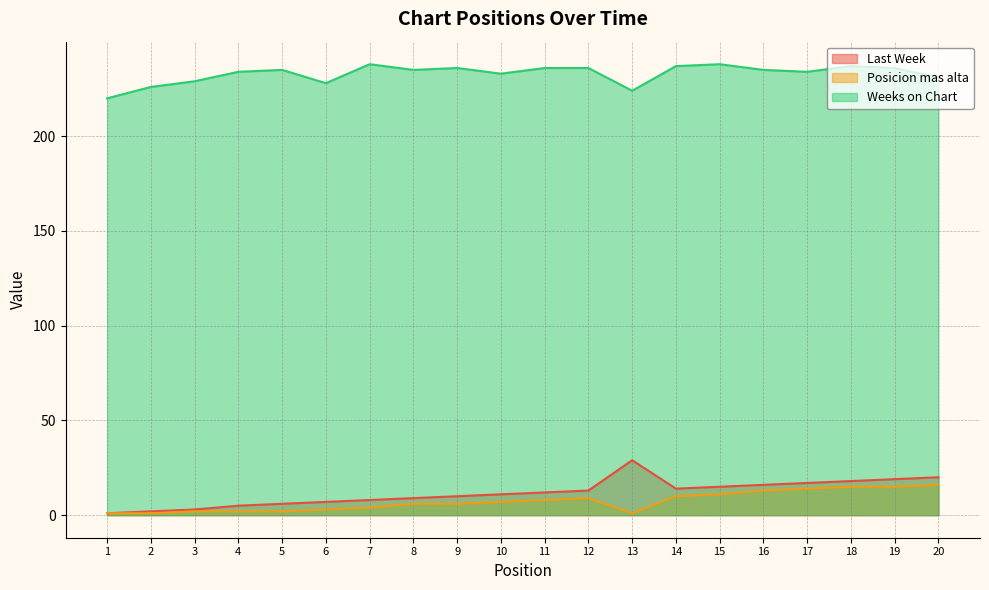

Between 6 and 12, which is larger?

12